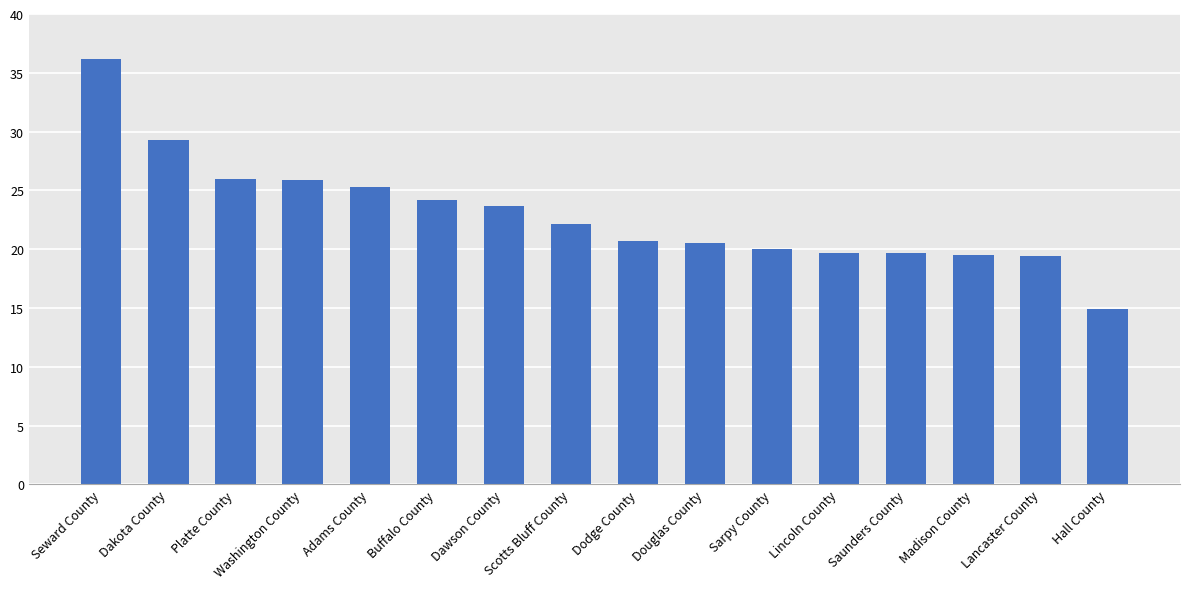

Which has a higher value, Adams County or Hall County?

Adams County